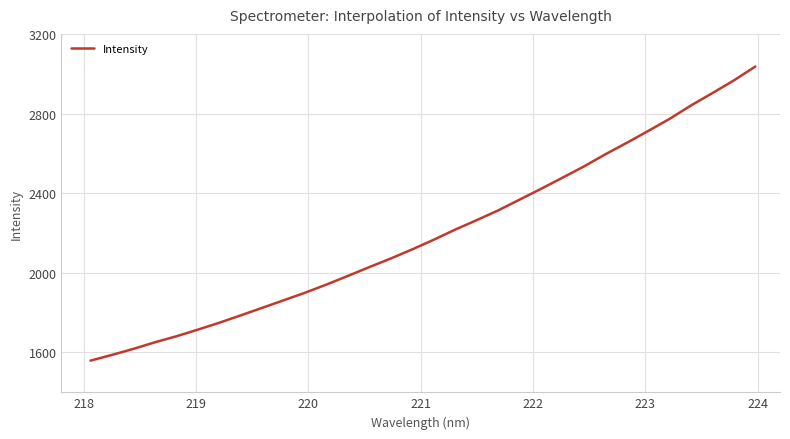

What is the sum of all values?

70326.9